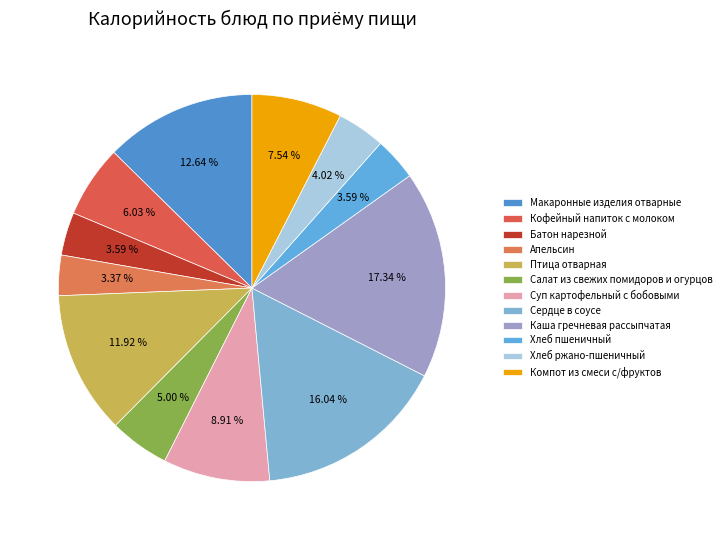

Which has a higher value, Кофейный напиток с молоком or Каша гречневая рассыпчатая?

Каша гречневая рассыпчатая